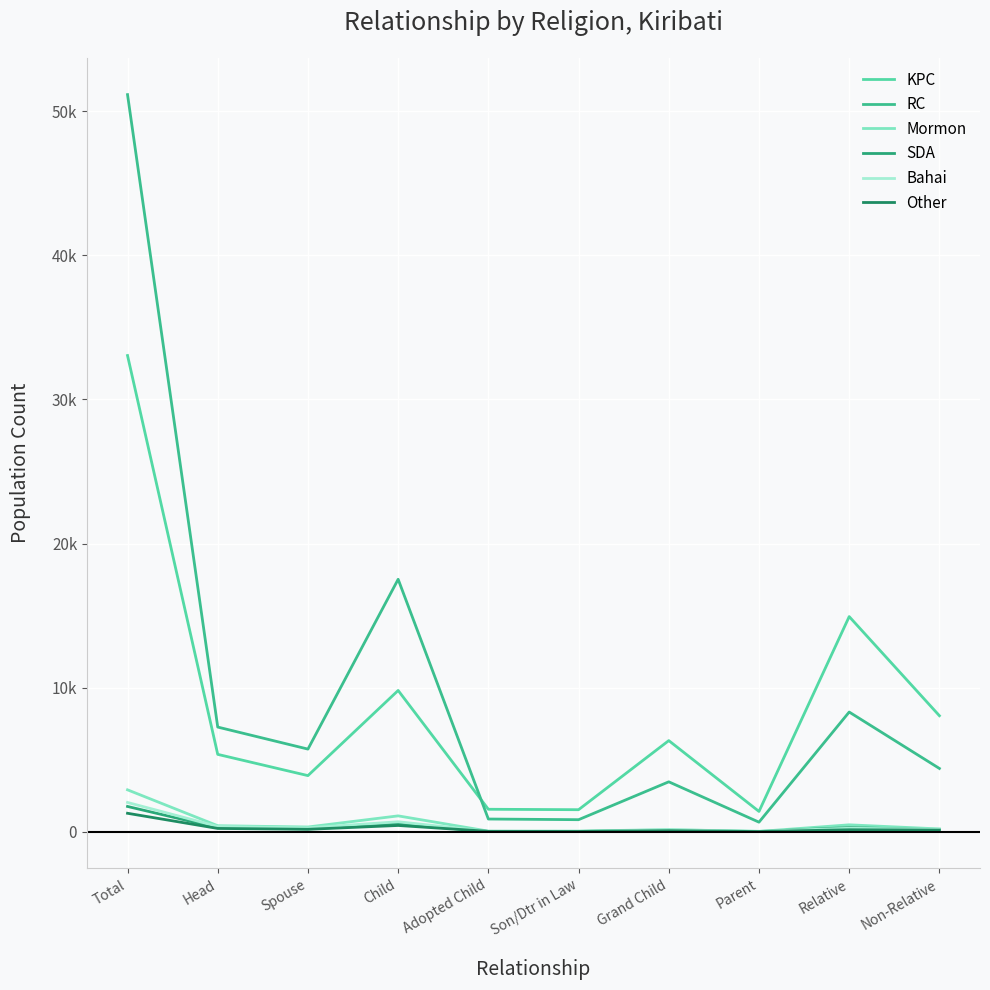

Does the chart have visible grid lines?

Yes